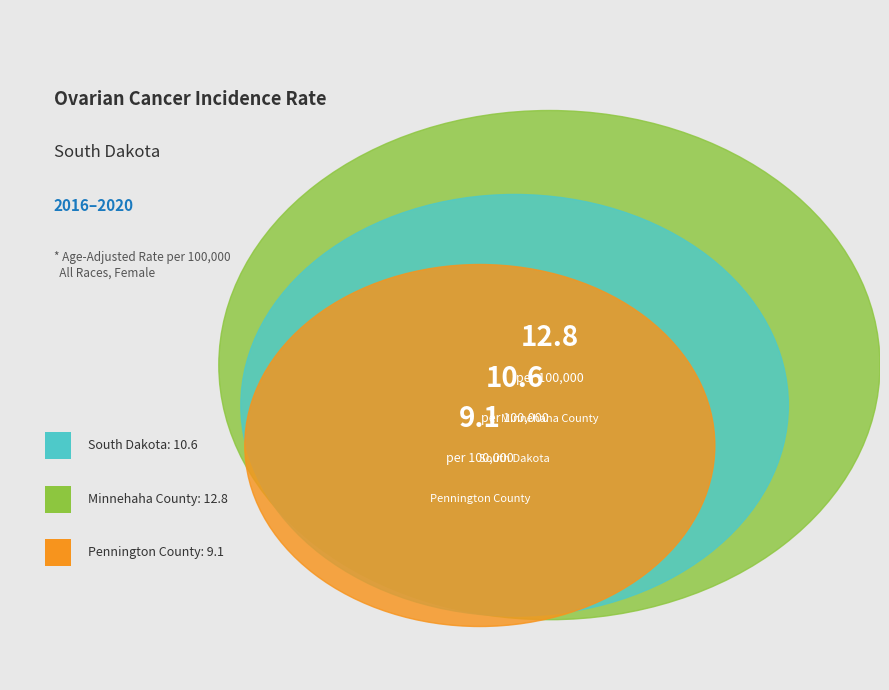

The South Dakota slice represents 47% of the pie. True or false?

False